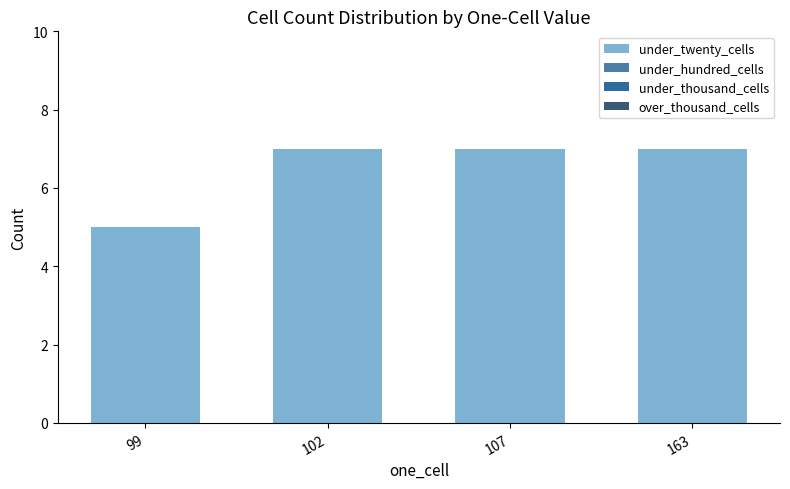

How many bars are there in total?

4